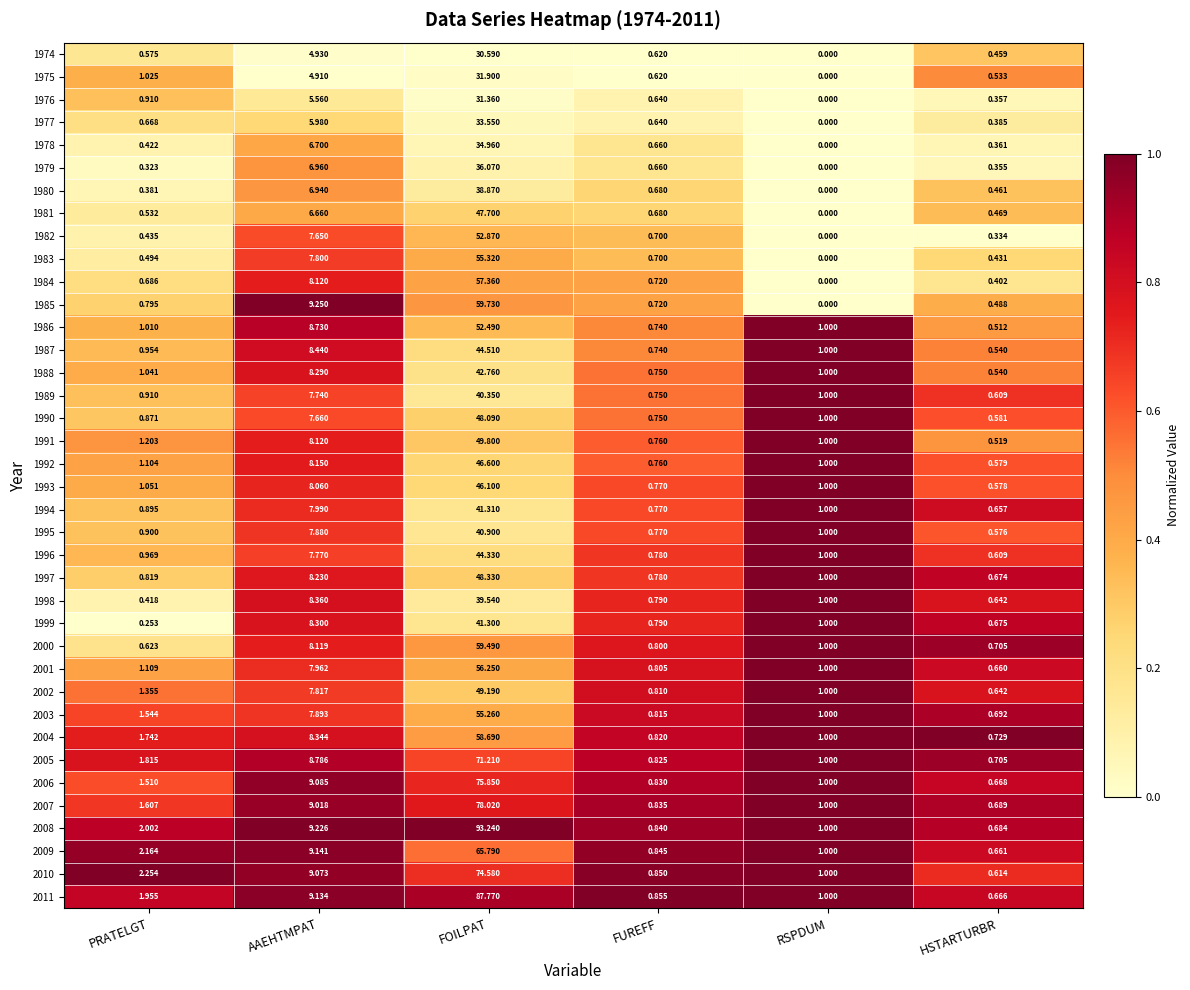

Where does the 2003 series first go above 1?

PRATELGT